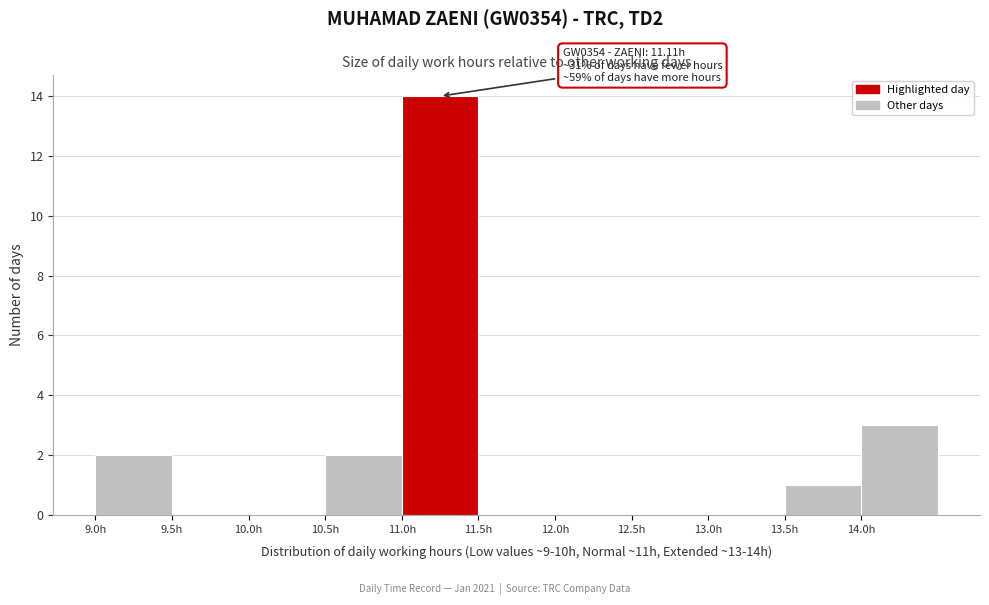

Over which range of the x-axis is the bar tallest?

11.0 to 11.5